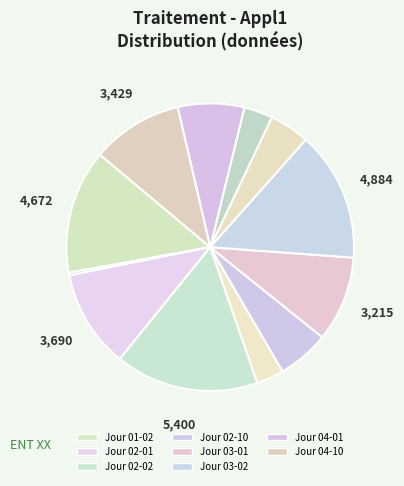

Count the number of slices in the pie.

12